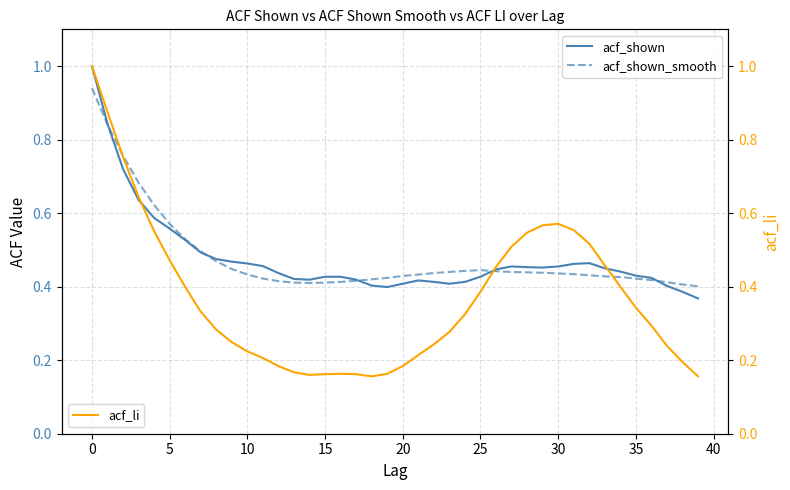

At how many categories does at least one series exceed 0?

40